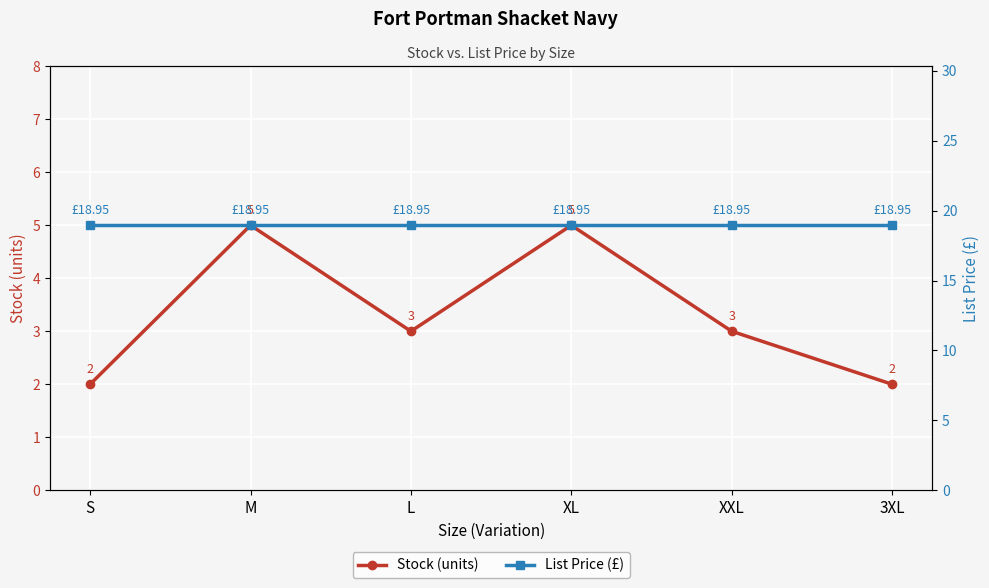

What is the value of the Stock (units) point at the 4th from the left?

5